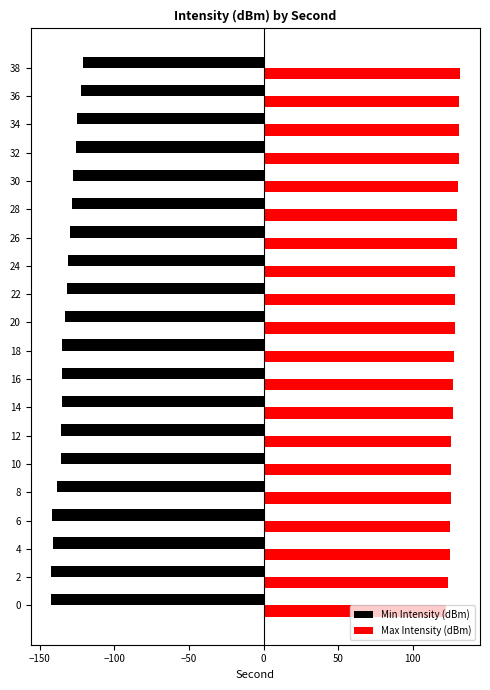

Rank the series by their maximum value, from highest to lowest.

Max Intensity (dBm), Min Intensity (dBm)